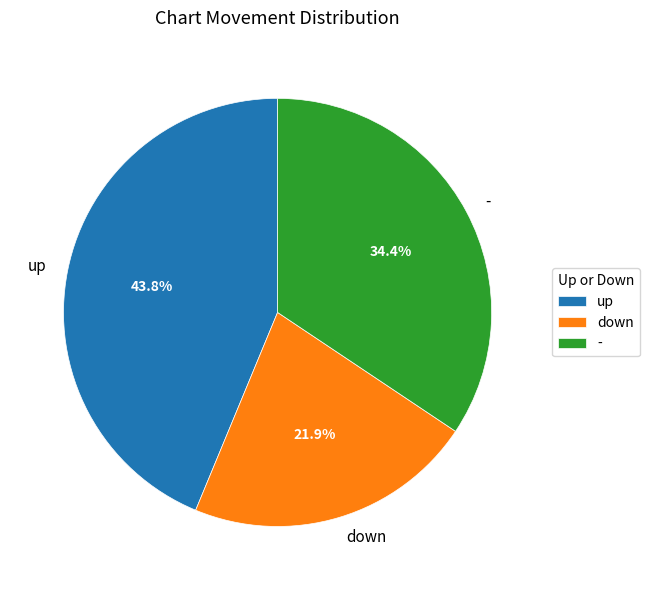

Which category has the smallest portion of the pie?

down